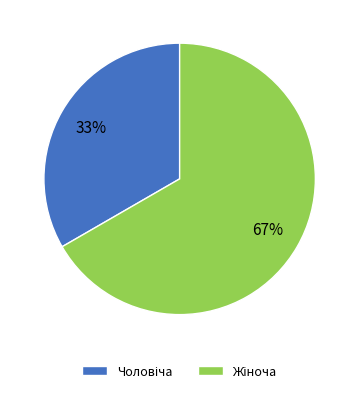

To the nearest percent, what is the average slice percentage?

50%